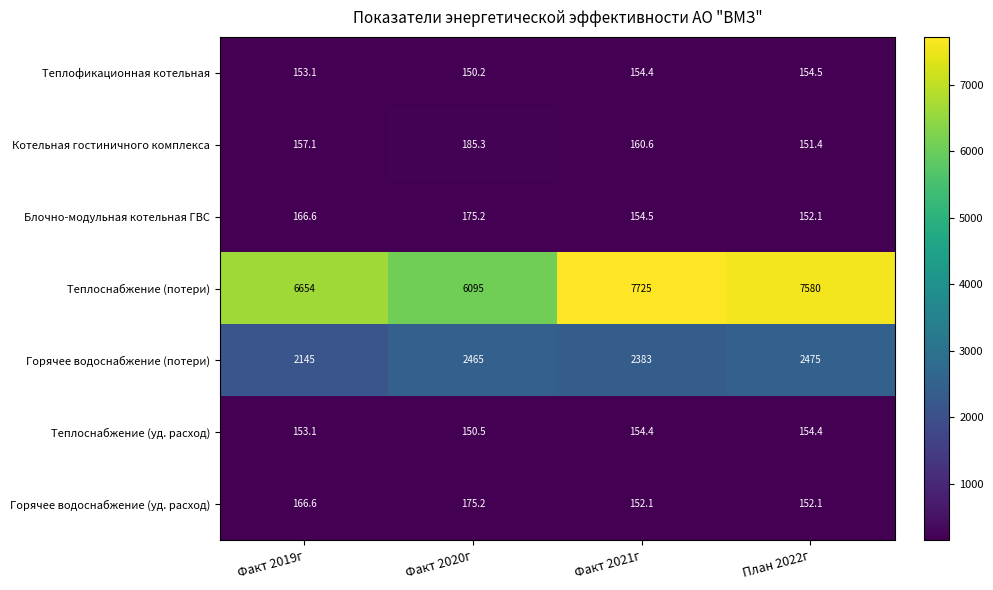

Which series has the largest total across all categories?

Теплоснабжение (потери)